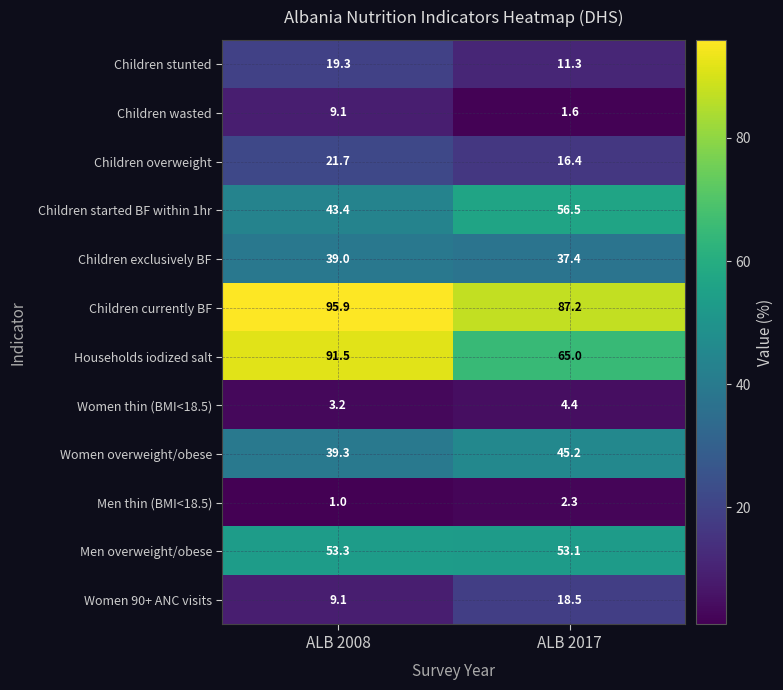

What is the greatest value displayed?

95.9